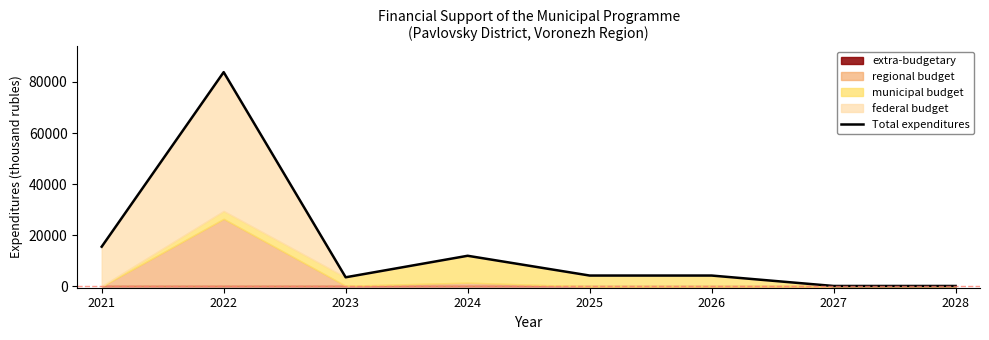

The value at 2025 is 1659.8. True or false?

False